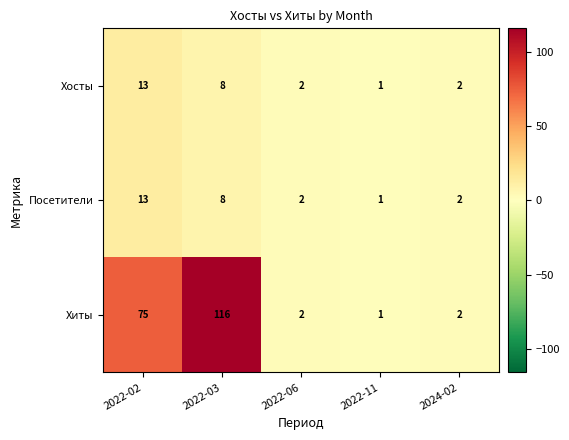

True or false: Посетители has a value of 2 at 2024-02.

True